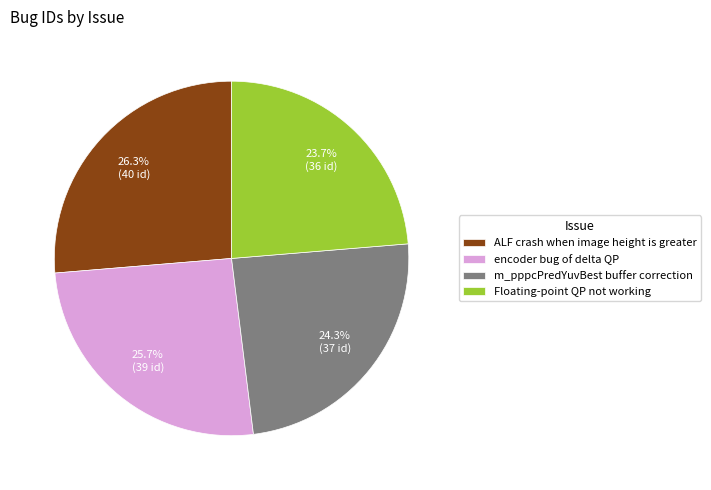

How many slices are in this pie chart?

4